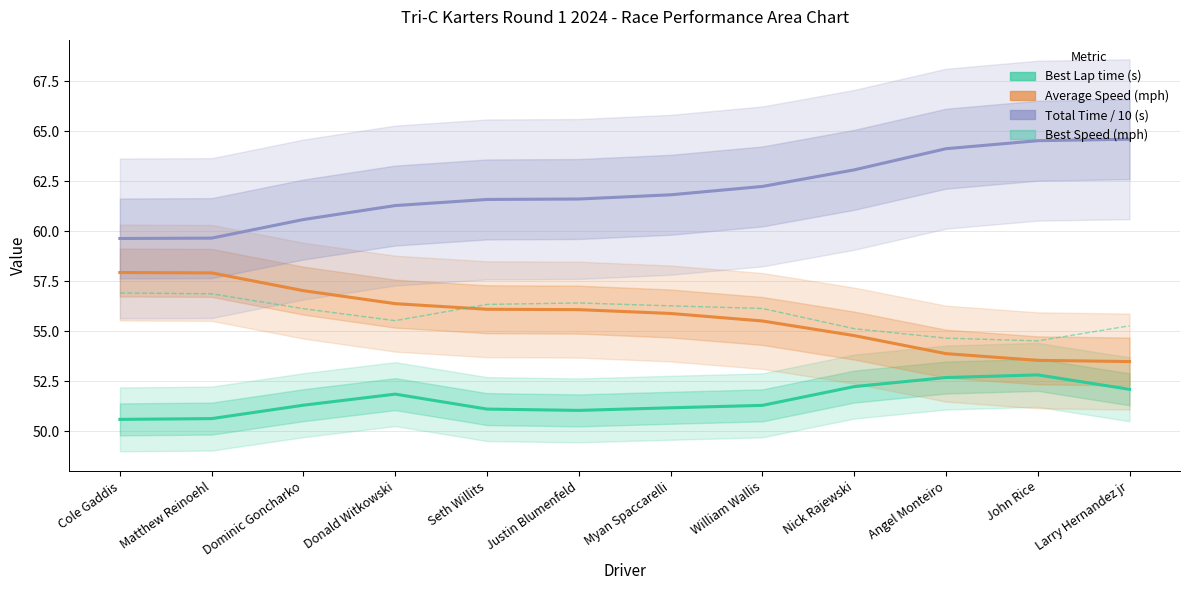

What position from the right is Donald Witkowski?

9